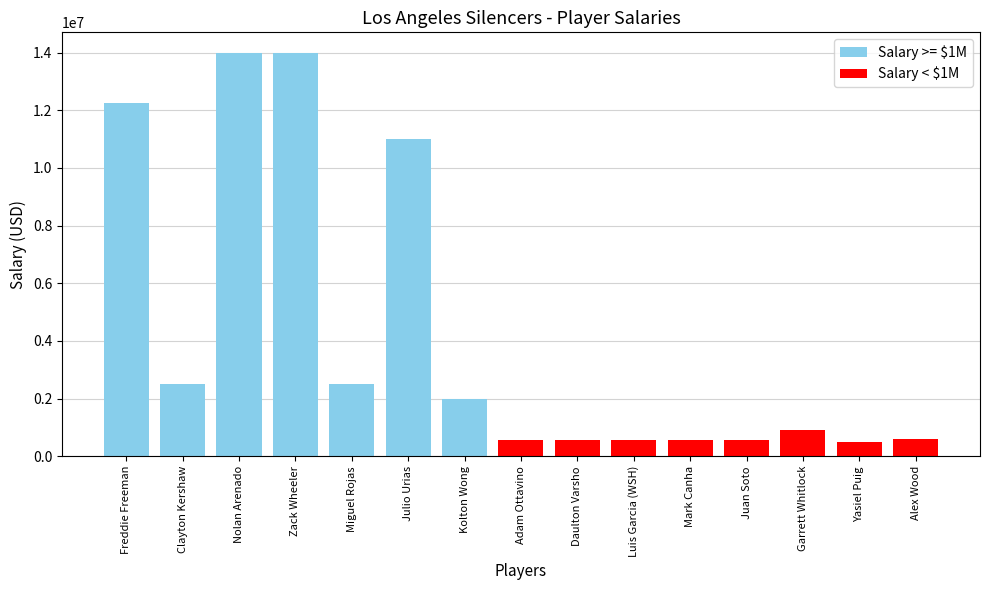

Where is the data nearest to the value 7250000?

Julio Urias